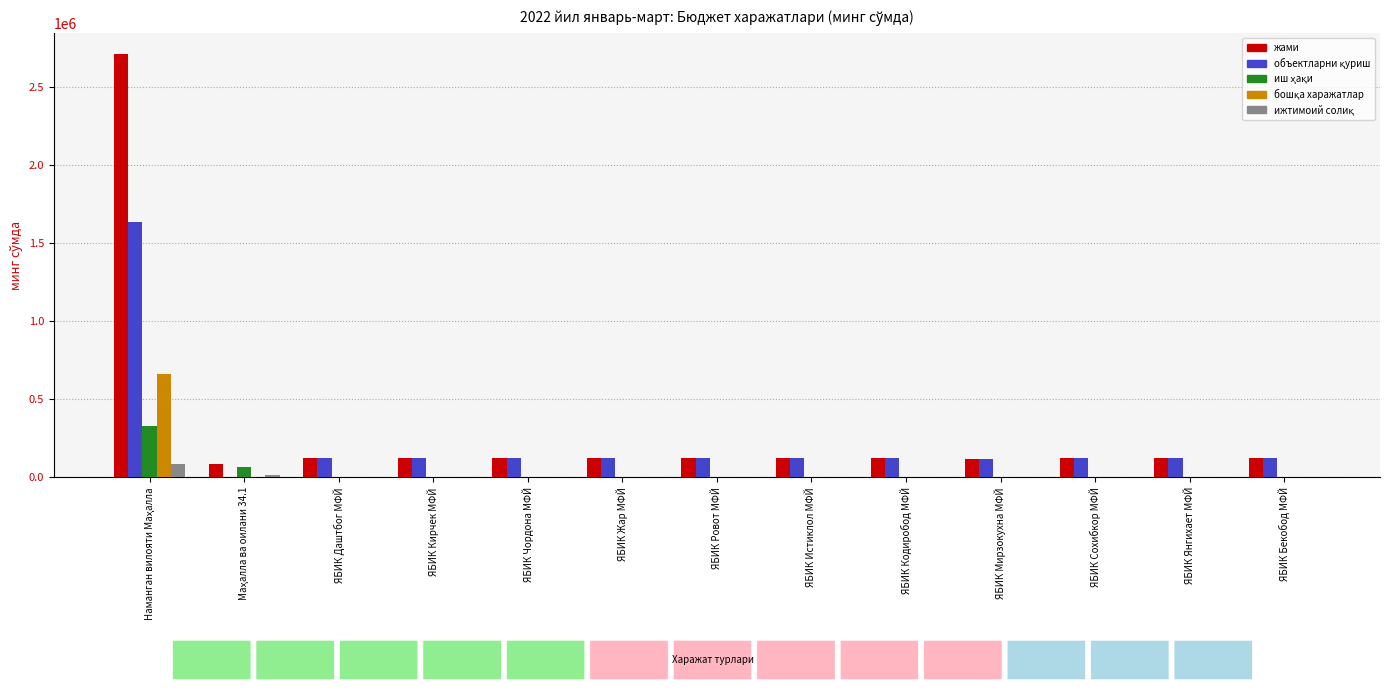

What is the sum of the жами values at ЯБИК Сохибкор МФЙ and ЯБИК Янгихает МФЙ?

246031.8